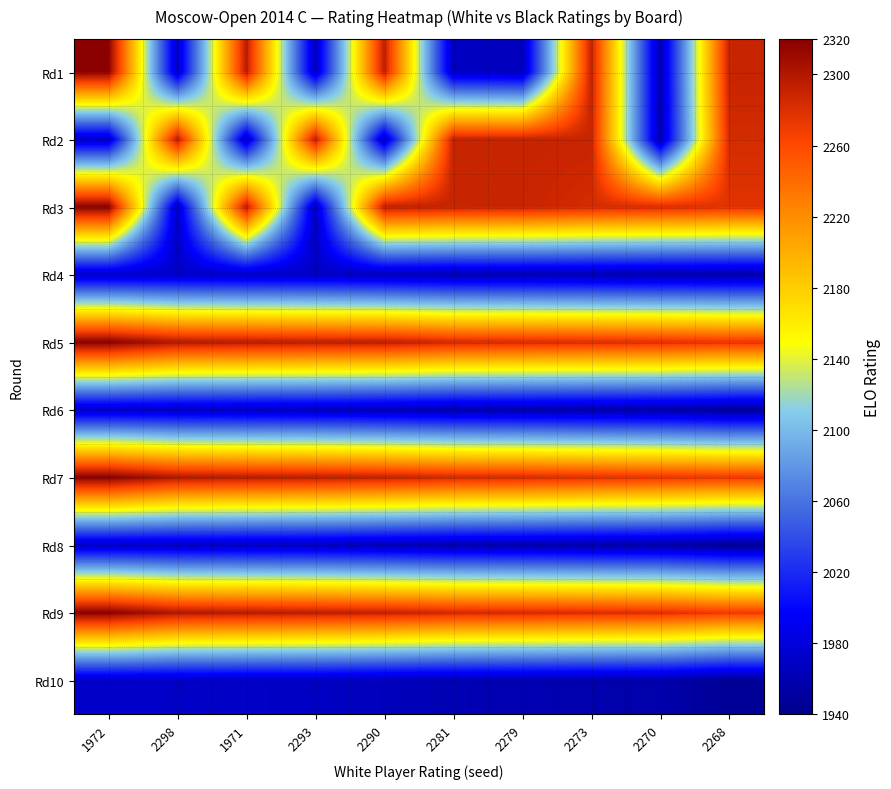

What is the total value across all series at 2281?

21242